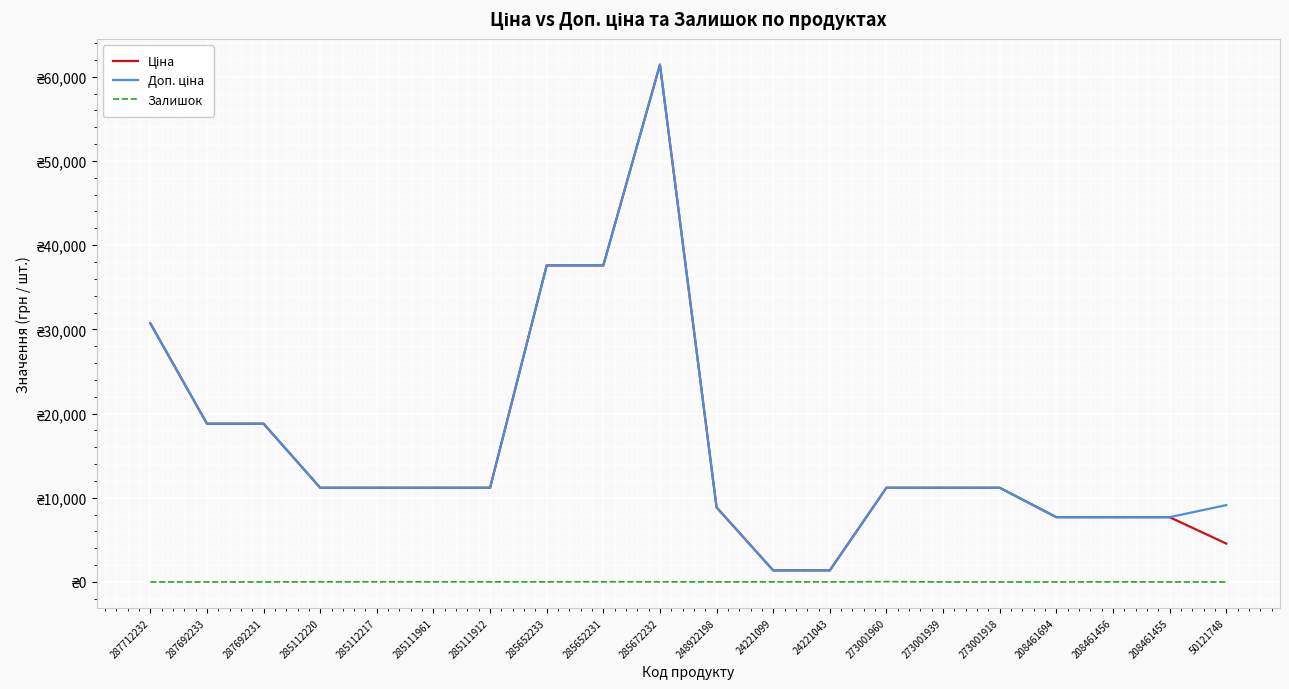

The Ціна series shows 11188.2 at 273001918. True or false?

True